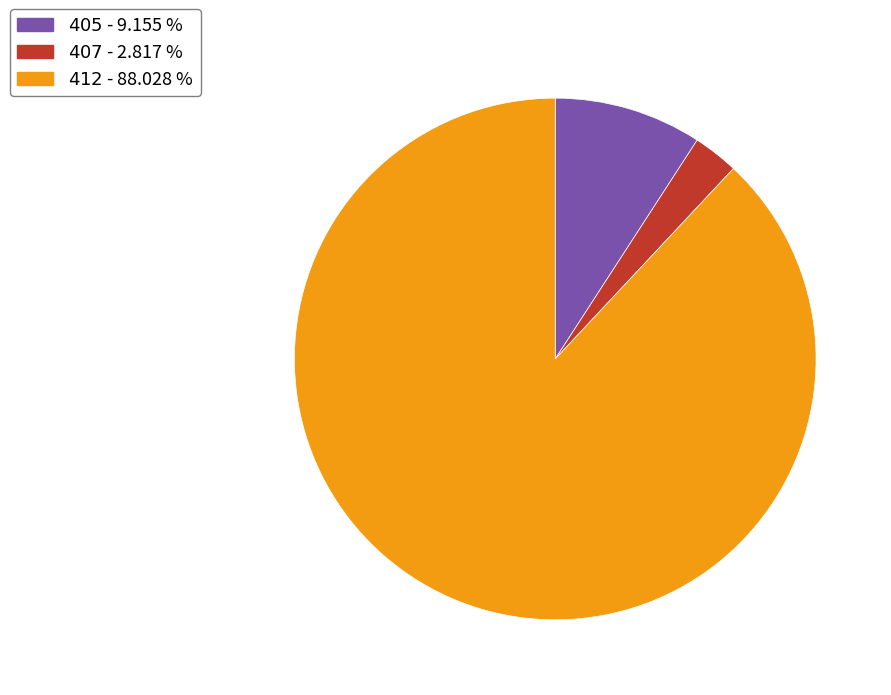

Is there any slice that represents more than half of the pie?

Yes